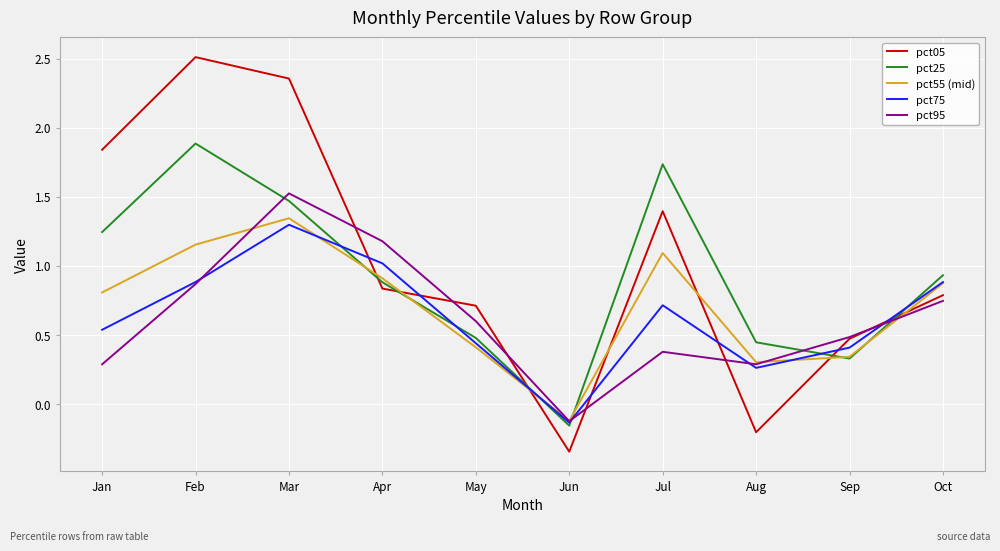

How many values in pct05 are below zero?

2